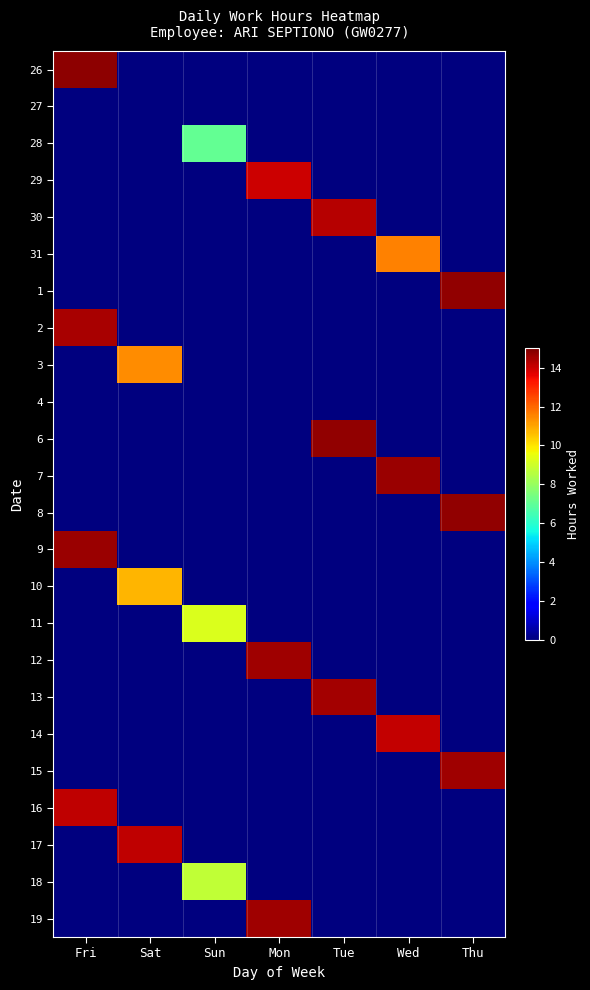

At how many categories does at least one series exceed 3?

7